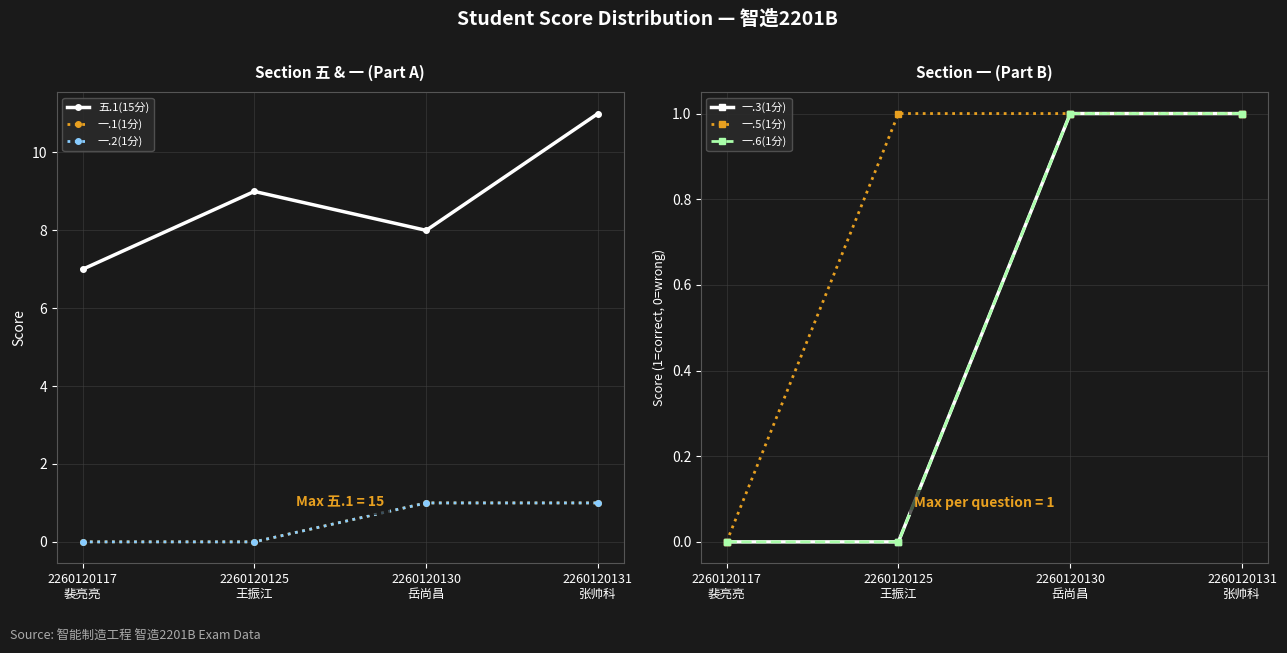

Does the chart have visible grid lines?

Yes